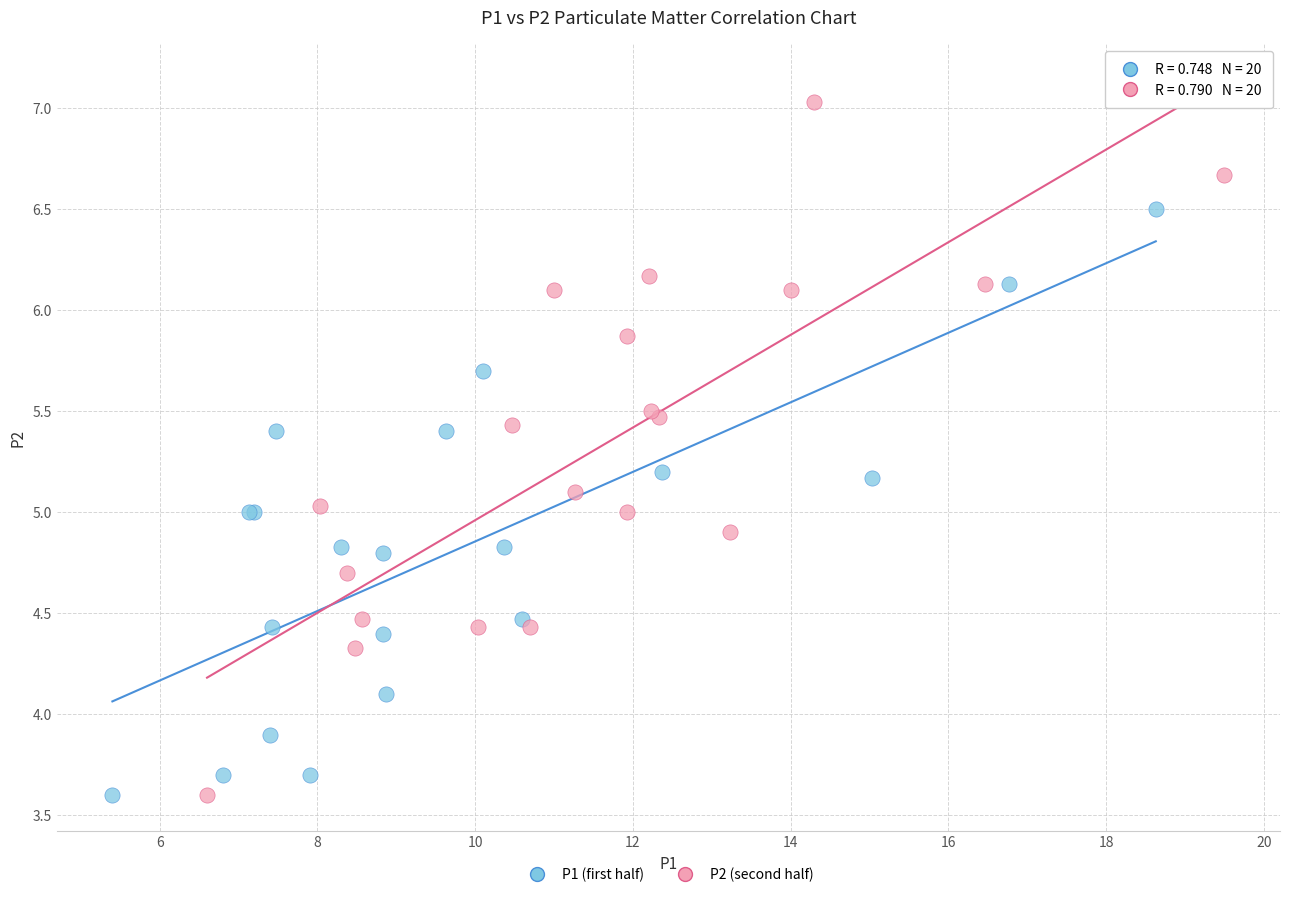

Which series reaches the maximum Y coordinate?

P2 (second half)